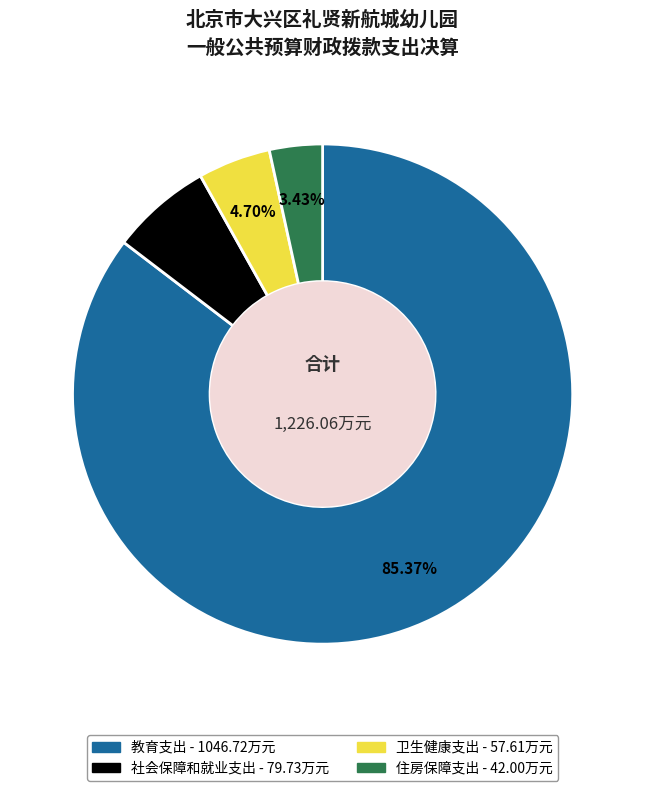

Is it true that 住房保障支出 is 3% of the pie?

True